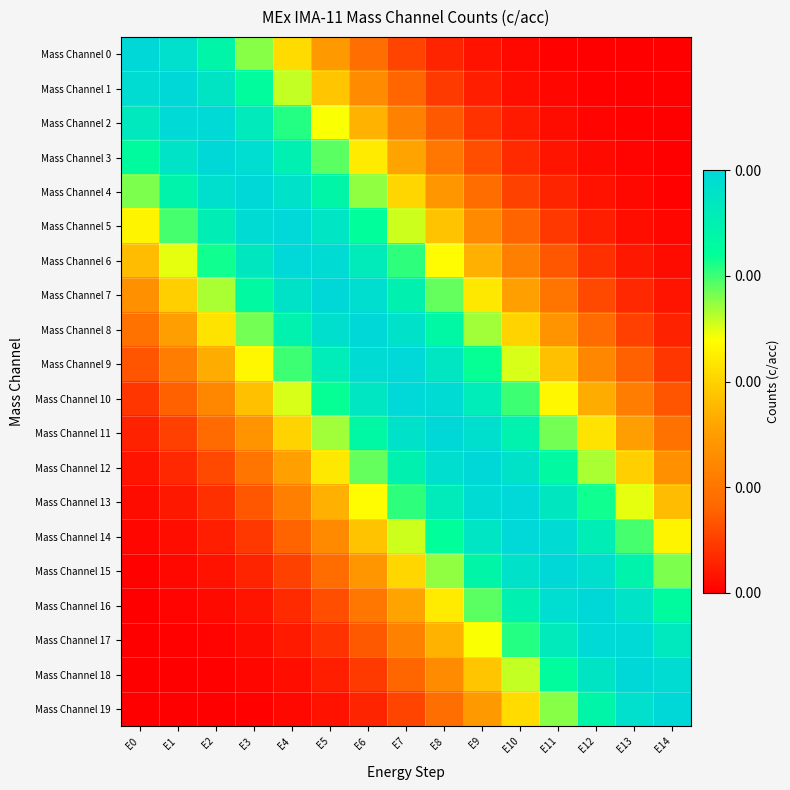

Reading left to right, list all the values displayed in this chart.

Mass Channel 0: E0=1.0	E1=1.0	E2=0.8	E3=0.7	E4=0.5	E5=0.4	E6=0.2	E7=0.1	E8=0.1	E9=0.0	E10=0.0	E11=0.0	E12=0.0	E13=0.0	E14=0.0
Mass Channel 1: E0=1.0	E1=1.0	E2=0.9	E3=0.8	E4=0.6	E5=0.5	E6=0.3	E7=0.2	E8=0.1	E9=0.1	E10=0.0	E11=0.0	E12=0.0	E13=0.0	E14=0.0
Mass Channel 2: E0=0.9	E1=1.0	E2=1.0	E3=0.9	E4=0.8	E5=0.6	E6=0.4	E7=0.3	E8=0.2	E9=0.1	E10=0.1	E11=0.0	E12=0.0	E13=0.0	E14=0.0
Mass Channel 3: E0=0.8	E1=0.9	E2=1.0	E3=1.0	E4=0.9	E5=0.7	E6=0.6	E7=0.4	E8=0.3	E9=0.2	E10=0.1	E11=0.0	E12=0.0	E13=0.0	E14=0.0
Mass Channel 4: E0=0.7	E1=0.9	E2=1.0	E3=1.0	E4=1.0	E5=0.8	E6=0.7	E7=0.5	E8=0.4	E9=0.2	E10=0.1	E11=0.1	E12=0.0	E13=0.0	E14=0.0
Mass Channel 5: E0=0.6	E1=0.7	E2=0.9	E3=1.0	E4=1.0	E5=0.9	E6=0.8	E7=0.6	E8=0.5	E9=0.3	E10=0.2	E11=0.1	E12=0.1	E13=0.0	E14=0.0
Mass Channel 6: E0=0.5	E1=0.6	E2=0.8	E3=0.9	E4=1.0	E5=1.0	E6=0.9	E7=0.8	E8=0.6	E9=0.4	E10=0.3	E11=0.2	E12=0.1	E13=0.0	E14=0.0
Mass Channel 7: E0=0.3	E1=0.5	E2=0.7	E3=0.8	E4=0.9	E5=1.0	E6=1.0	E7=0.9	E8=0.7	E9=0.5	E10=0.4	E11=0.2	E12=0.1	E13=0.1	E14=0.0
Mass Channel 8: E0=0.2	E1=0.4	E2=0.5	E3=0.7	E4=0.9	E5=1.0	E6=1.0	E7=1.0	E8=0.8	E9=0.7	E10=0.5	E11=0.3	E12=0.2	E13=0.1	E14=0.1
Mass Channel 9: E0=0.2	E1=0.3	E2=0.4	E3=0.6	E4=0.8	E5=0.9	E6=1.0	E7=1.0	E8=0.9	E9=0.8	E10=0.6	E11=0.5	E12=0.3	E13=0.2	E14=0.1
Mass Channel 10: E0=0.1	E1=0.2	E2=0.3	E3=0.5	E4=0.6	E5=0.8	E6=0.9	E7=1.0	E8=1.0	E9=0.9	E10=0.8	E11=0.6	E12=0.4	E13=0.3	E14=0.2
Mass Channel 11: E0=0.1	E1=0.1	E2=0.2	E3=0.3	E4=0.5	E5=0.7	E6=0.8	E7=1.0	E8=1.0	E9=1.0	E10=0.9	E11=0.7	E12=0.5	E13=0.4	E14=0.2
Mass Channel 12: E0=0.0	E1=0.1	E2=0.1	E3=0.2	E4=0.4	E5=0.5	E6=0.7	E7=0.9	E8=1.0	E9=1.0	E10=0.9	E11=0.8	E12=0.7	E13=0.5	E14=0.3
Mass Channel 13: E0=0.0	E1=0.0	E2=0.1	E3=0.2	E4=0.3	E5=0.4	E6=0.6	E7=0.8	E8=0.9	E9=1.0	E10=1.0	E11=0.9	E12=0.8	E13=0.6	E14=0.5
Mass Channel 14: E0=0.0	E1=0.0	E2=0.1	E3=0.1	E4=0.2	E5=0.3	E6=0.5	E7=0.6	E8=0.8	E9=0.9	E10=1.0	E11=1.0	E12=0.9	E13=0.7	E14=0.6
Mass Channel 15: E0=0.0	E1=0.0	E2=0.0	E3=0.1	E4=0.1	E5=0.2	E6=0.4	E7=0.5	E8=0.7	E9=0.8	E10=1.0	E11=1.0	E12=1.0	E13=0.9	E14=0.7
Mass Channel 16: E0=0.0	E1=0.0	E2=0.0	E3=0.0	E4=0.1	E5=0.2	E6=0.3	E7=0.4	E8=0.6	E9=0.7	E10=0.9	E11=1.0	E12=1.0	E13=0.9	E14=0.8
Mass Channel 17: E0=0.0	E1=0.0	E2=0.0	E3=0.0	E4=0.1	E5=0.1	E6=0.2	E7=0.3	E8=0.4	E9=0.6	E10=0.8	E11=0.9	E12=1.0	E13=1.0	E14=0.9
Mass Channel 18: E0=0.0	E1=0.0	E2=0.0	E3=0.0	E4=0.0	E5=0.1	E6=0.1	E7=0.2	E8=0.3	E9=0.5	E10=0.6	E11=0.8	E12=0.9	E13=1.0	E14=1.0
Mass Channel 19: E0=0.0	E1=0.0	E2=0.0	E3=0.0	E4=0.0	E5=0.0	E6=0.1	E7=0.1	E8=0.2	E9=0.4	E10=0.5	E11=0.7	E12=0.8	E13=1.0	E14=1.0